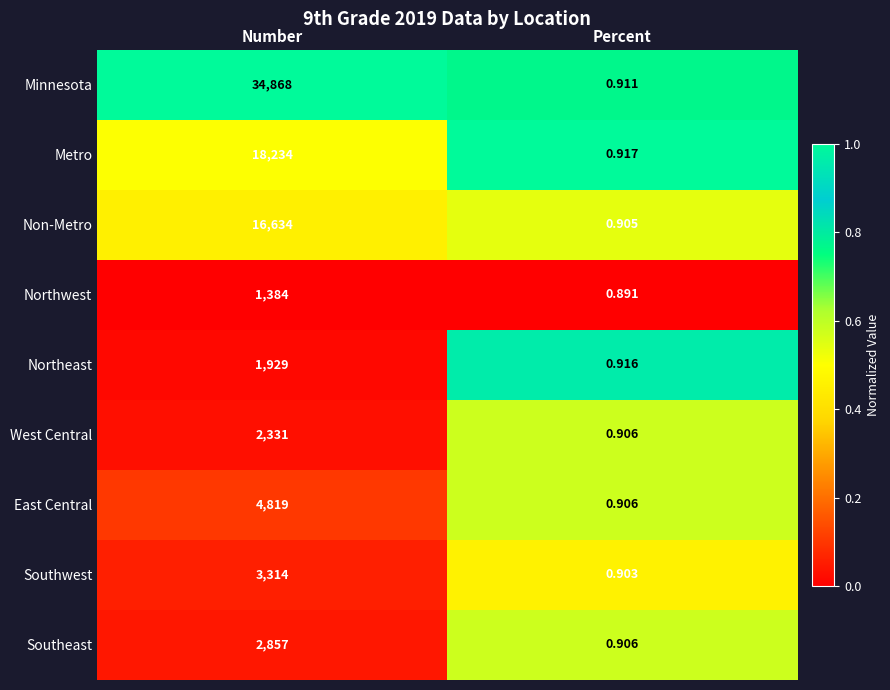

What is the difference between the highest and lowest values at Number?

33484.0